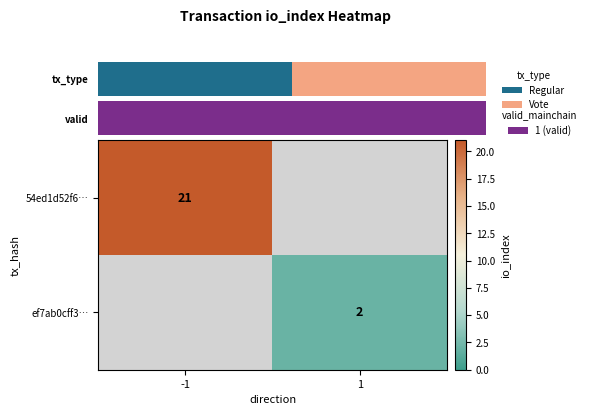

Is it true that ef7ab0cff3… equals 1 at 1?

False